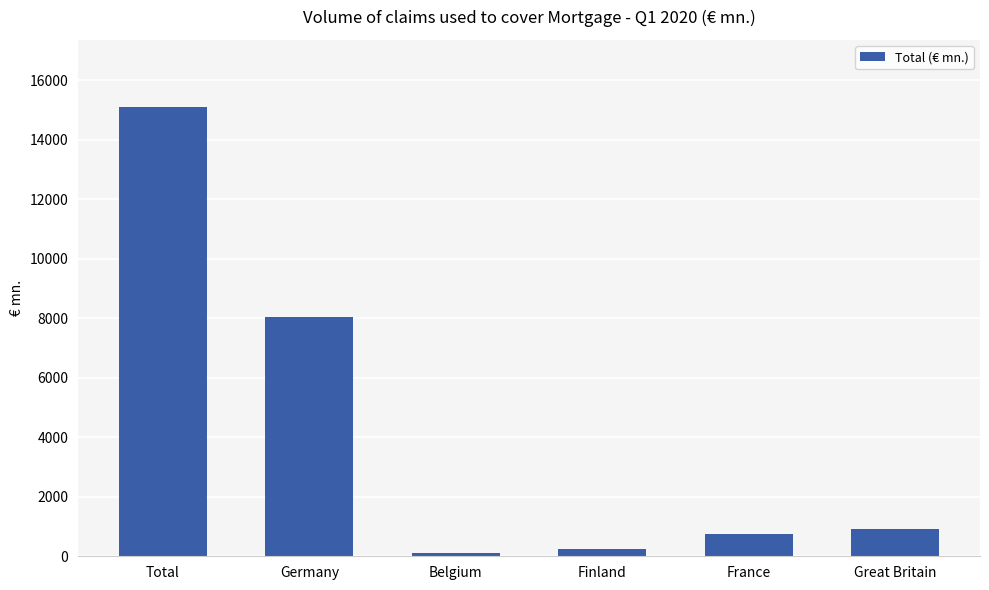

List the labels in order of value, smallest first.

Belgium, Finland, France, Great Britain, Germany, Total